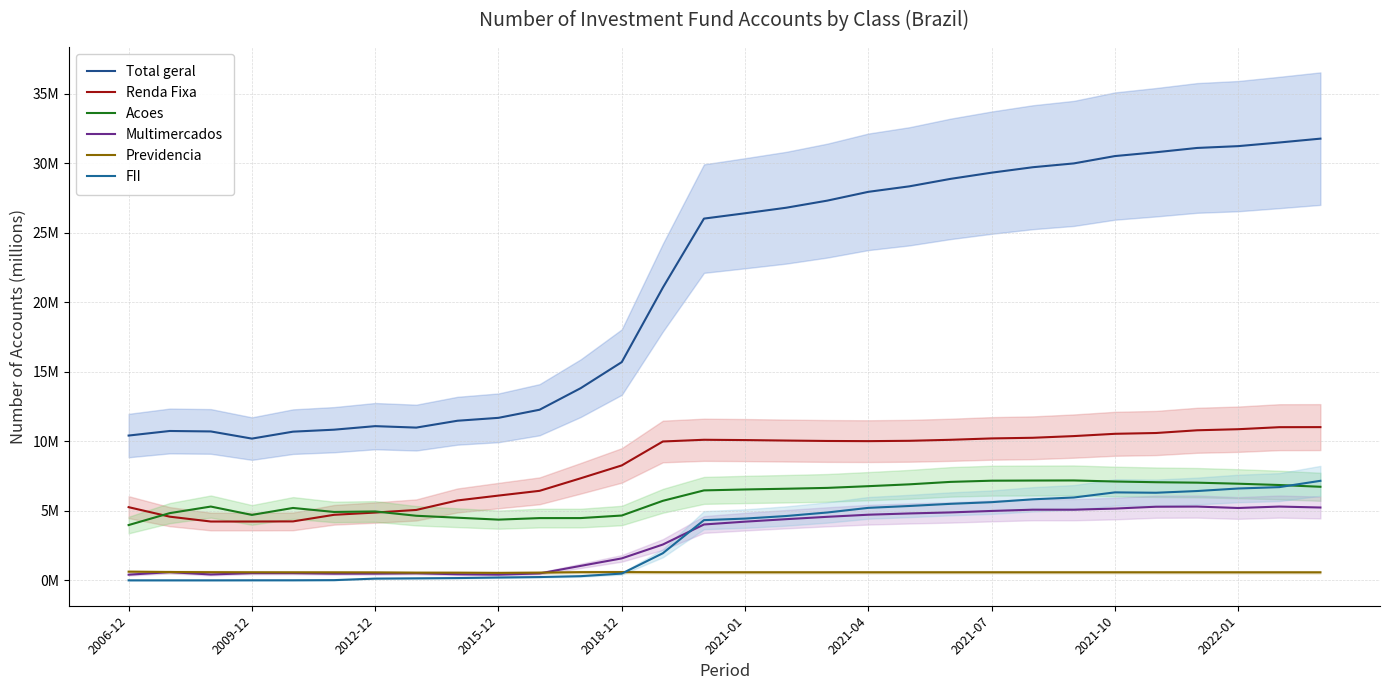

Where is the first local minimum for FII?

2009-12